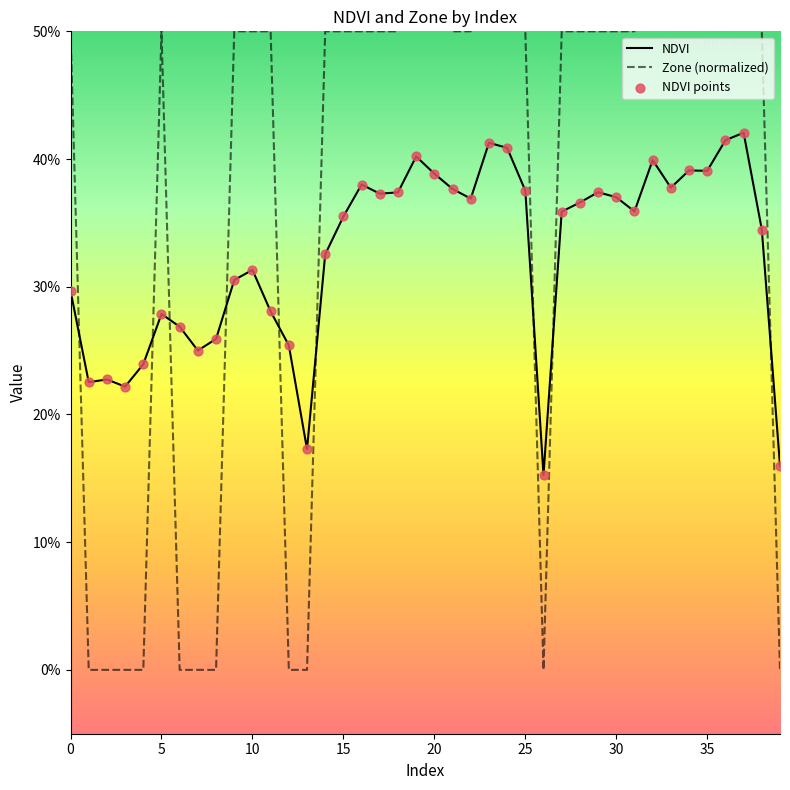

At how many categories does at least one series exceed 0?

40